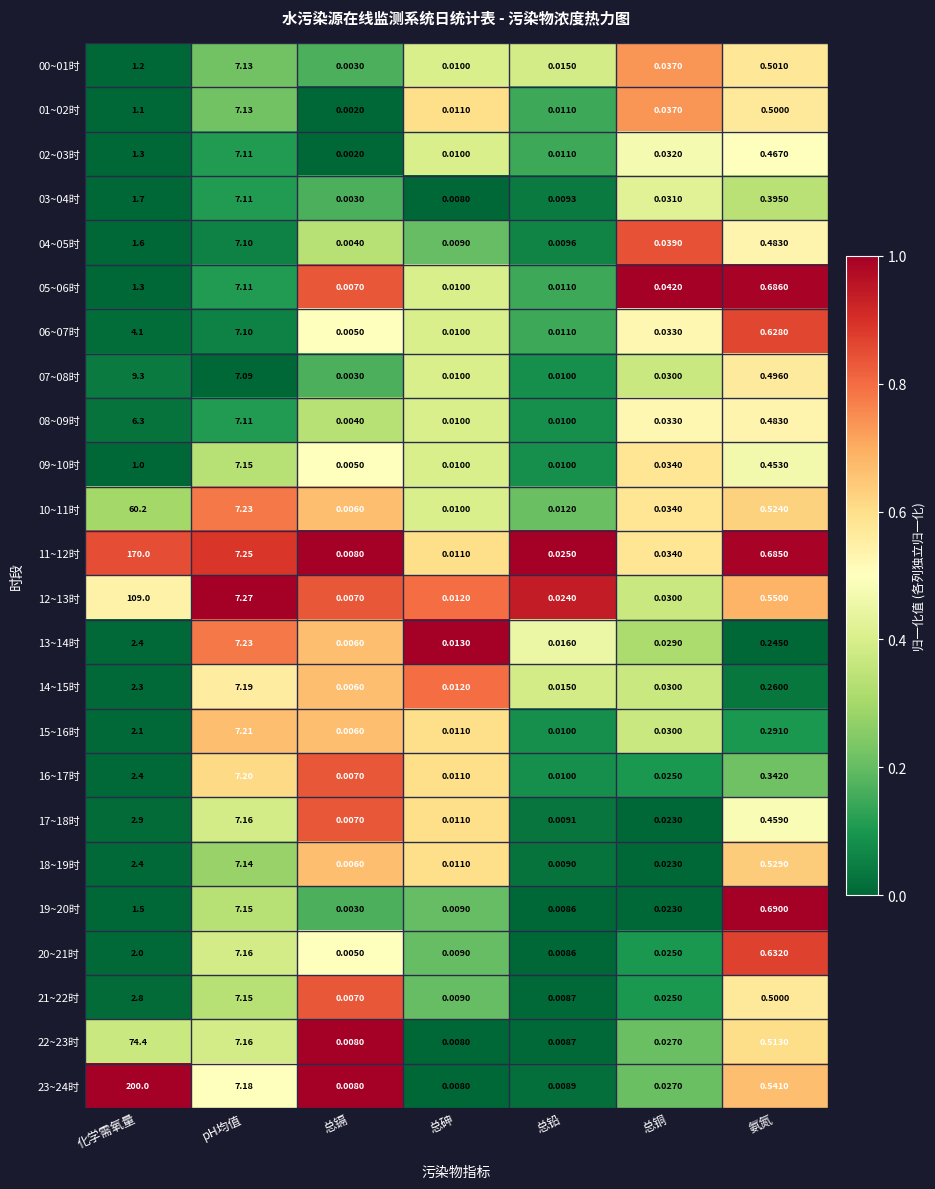

Rank the categories by 20~21时 value from lowest to highest.

总镉, 总铅, 总砷, 总铜, 氨氮, 化学需氧量, pH均值